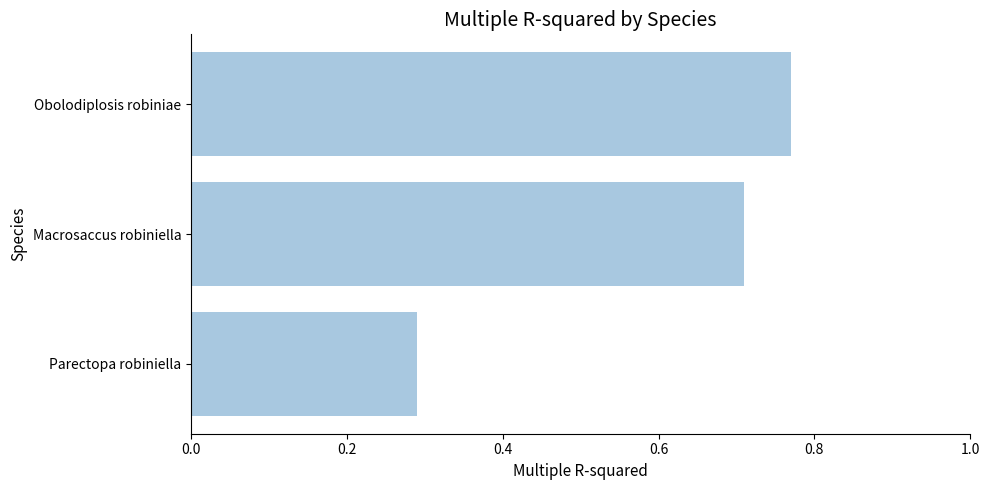

Are the bars horizontal?

Yes